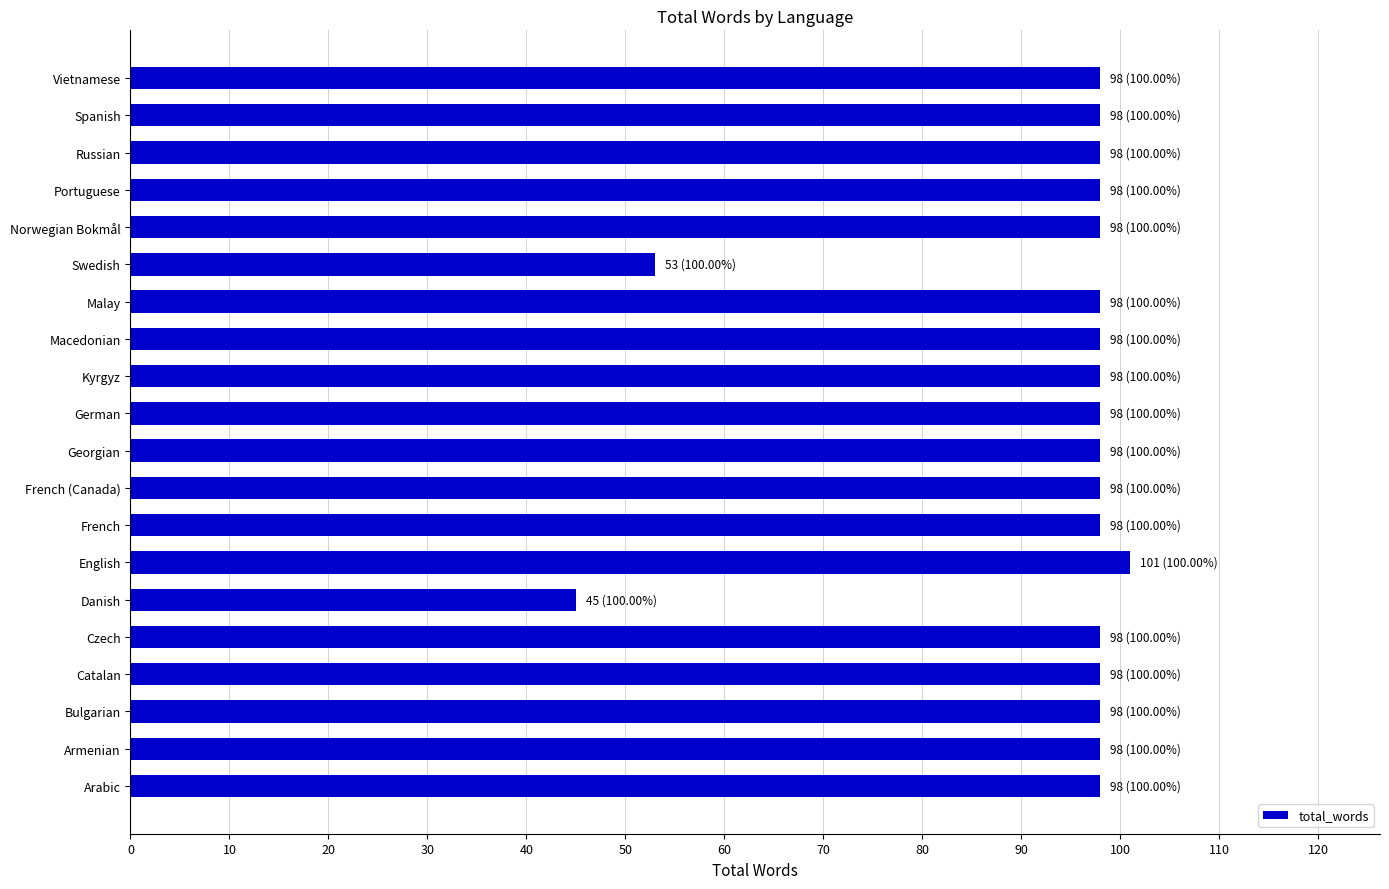

What is the change in value from English to Vietnamese?

-3